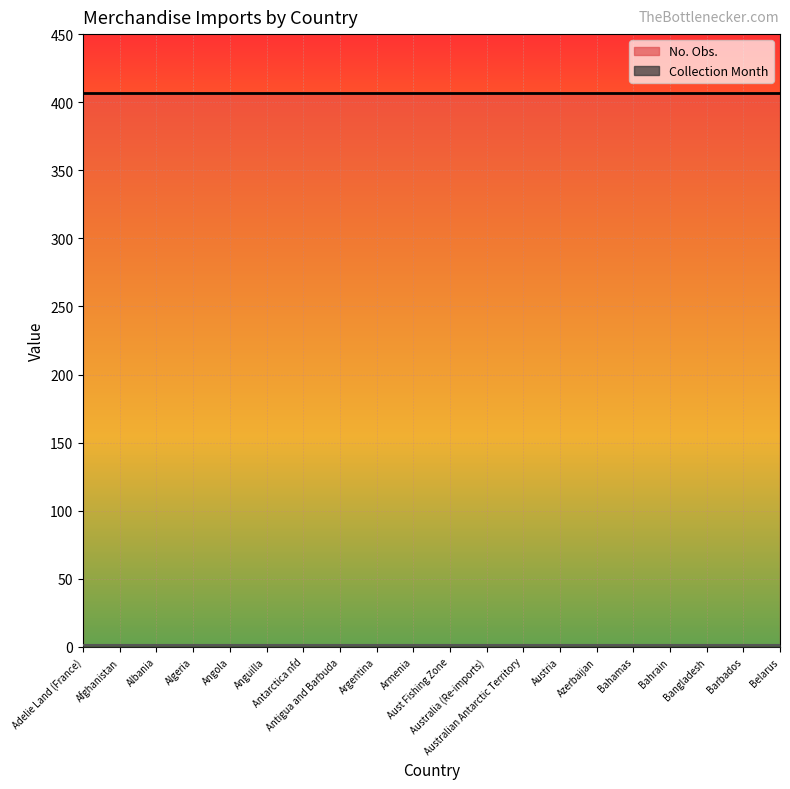

True or false: No. Obs. has more than 1 interior local peaks.

False